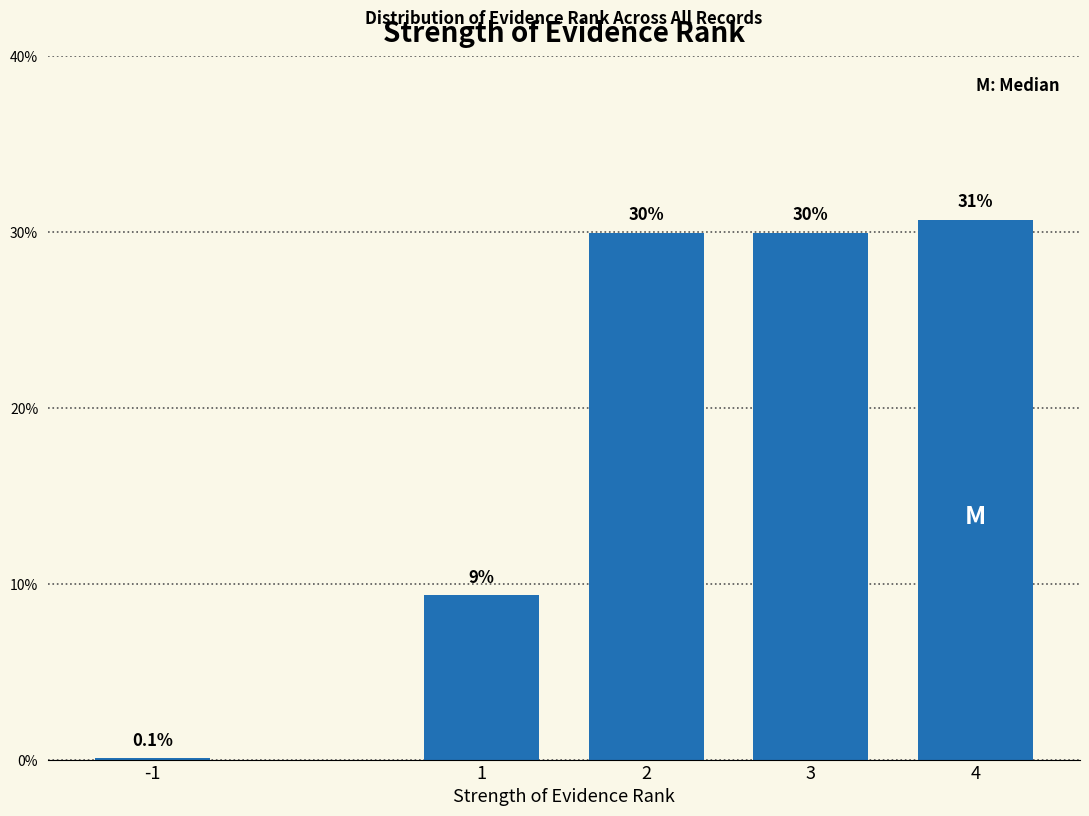

Reading left to right, transcribe all the data shown in this chart.

-1=0.1	1=9.4	2=29.9	3=29.9	4=30.7